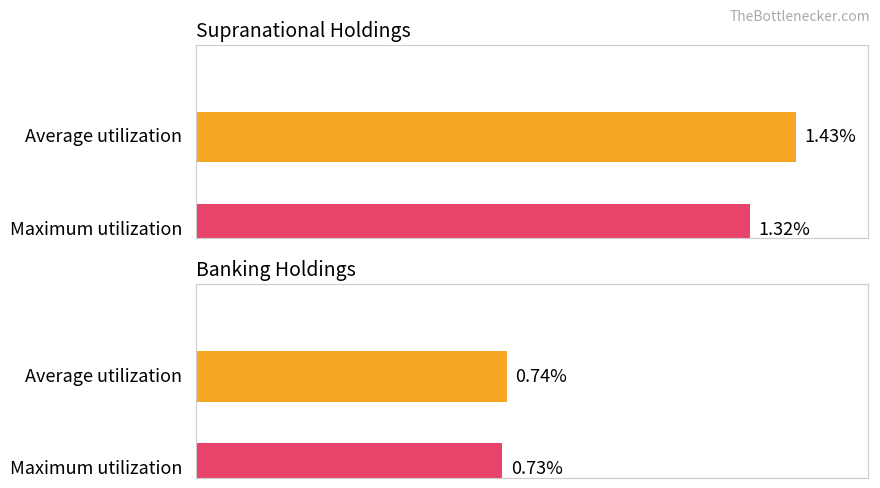

Between 2 and 1, which is larger?

1